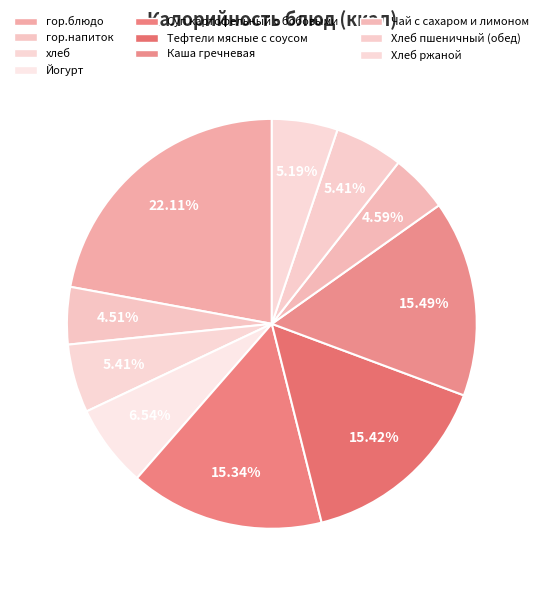

How many slices are in this pie chart?

10